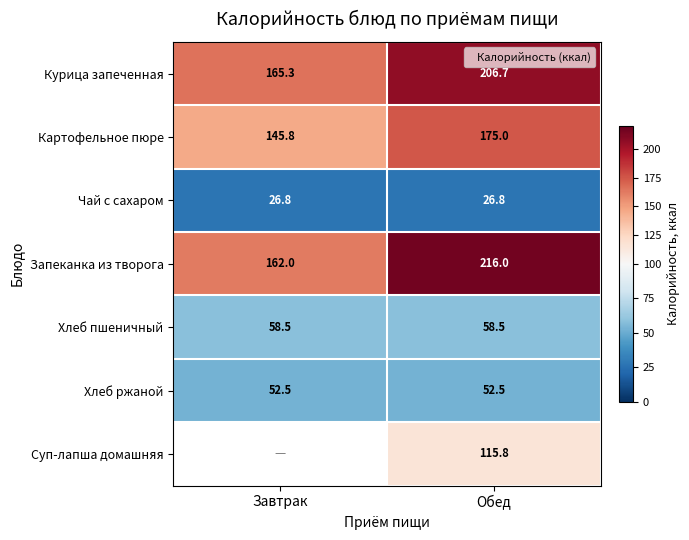

Rank the categories by Курица запеченная value from highest to lowest.

Обед, Завтрак